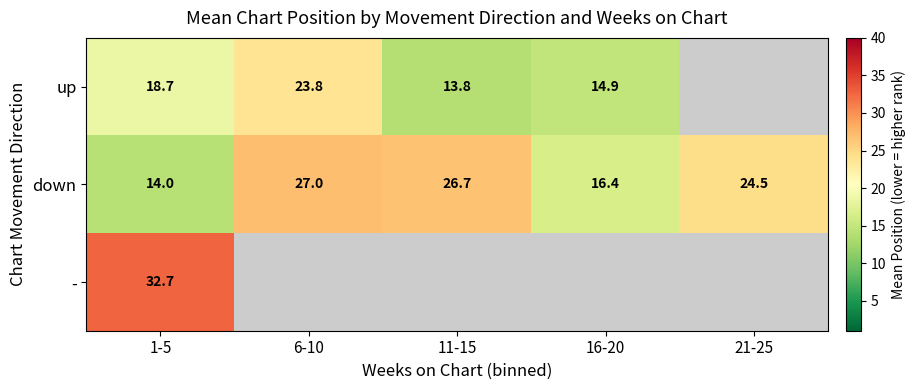

How many categories are shown in the chart?

5